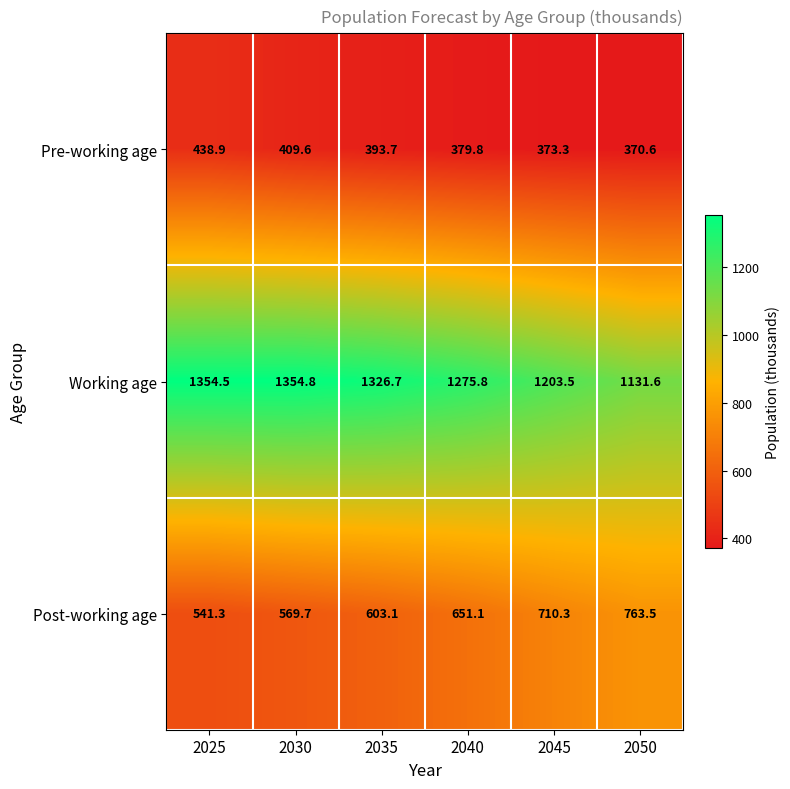

What is the spread (max minus min) of values at 2050?

761.0